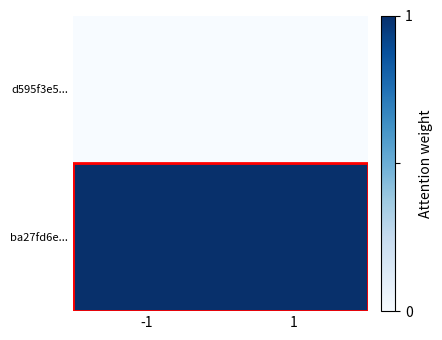

Rank the series by their average value, from highest to lowest.

ba27fd6e..., d595f3e5...